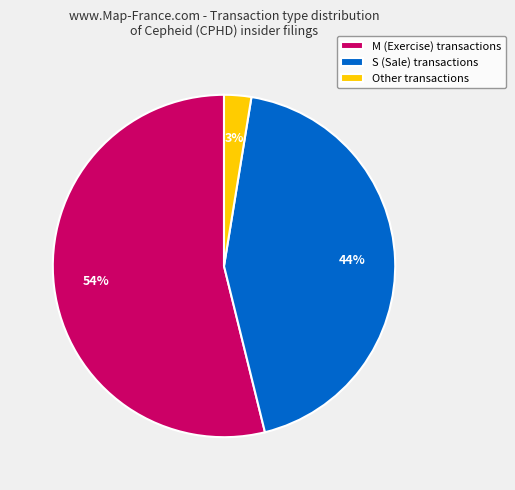

Is there a majority slice in this chart?

Yes